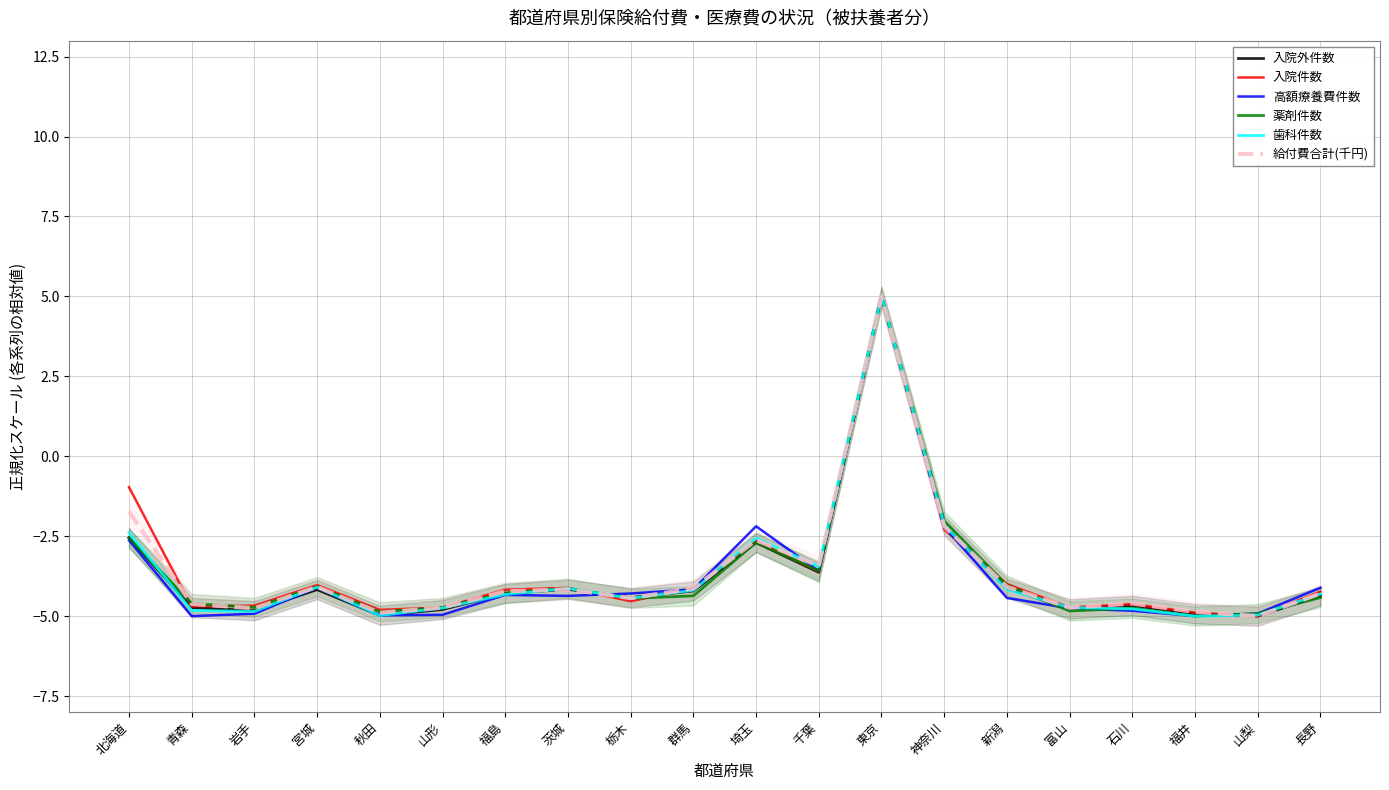

What position from the right is 宮城?

17